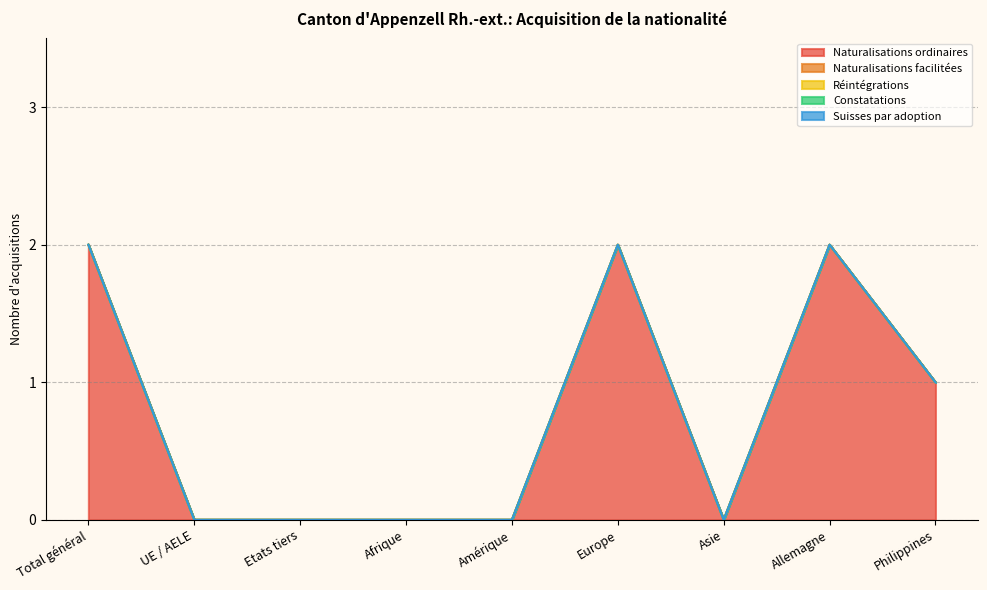

At how many categories does at least one series exceed 1?

3